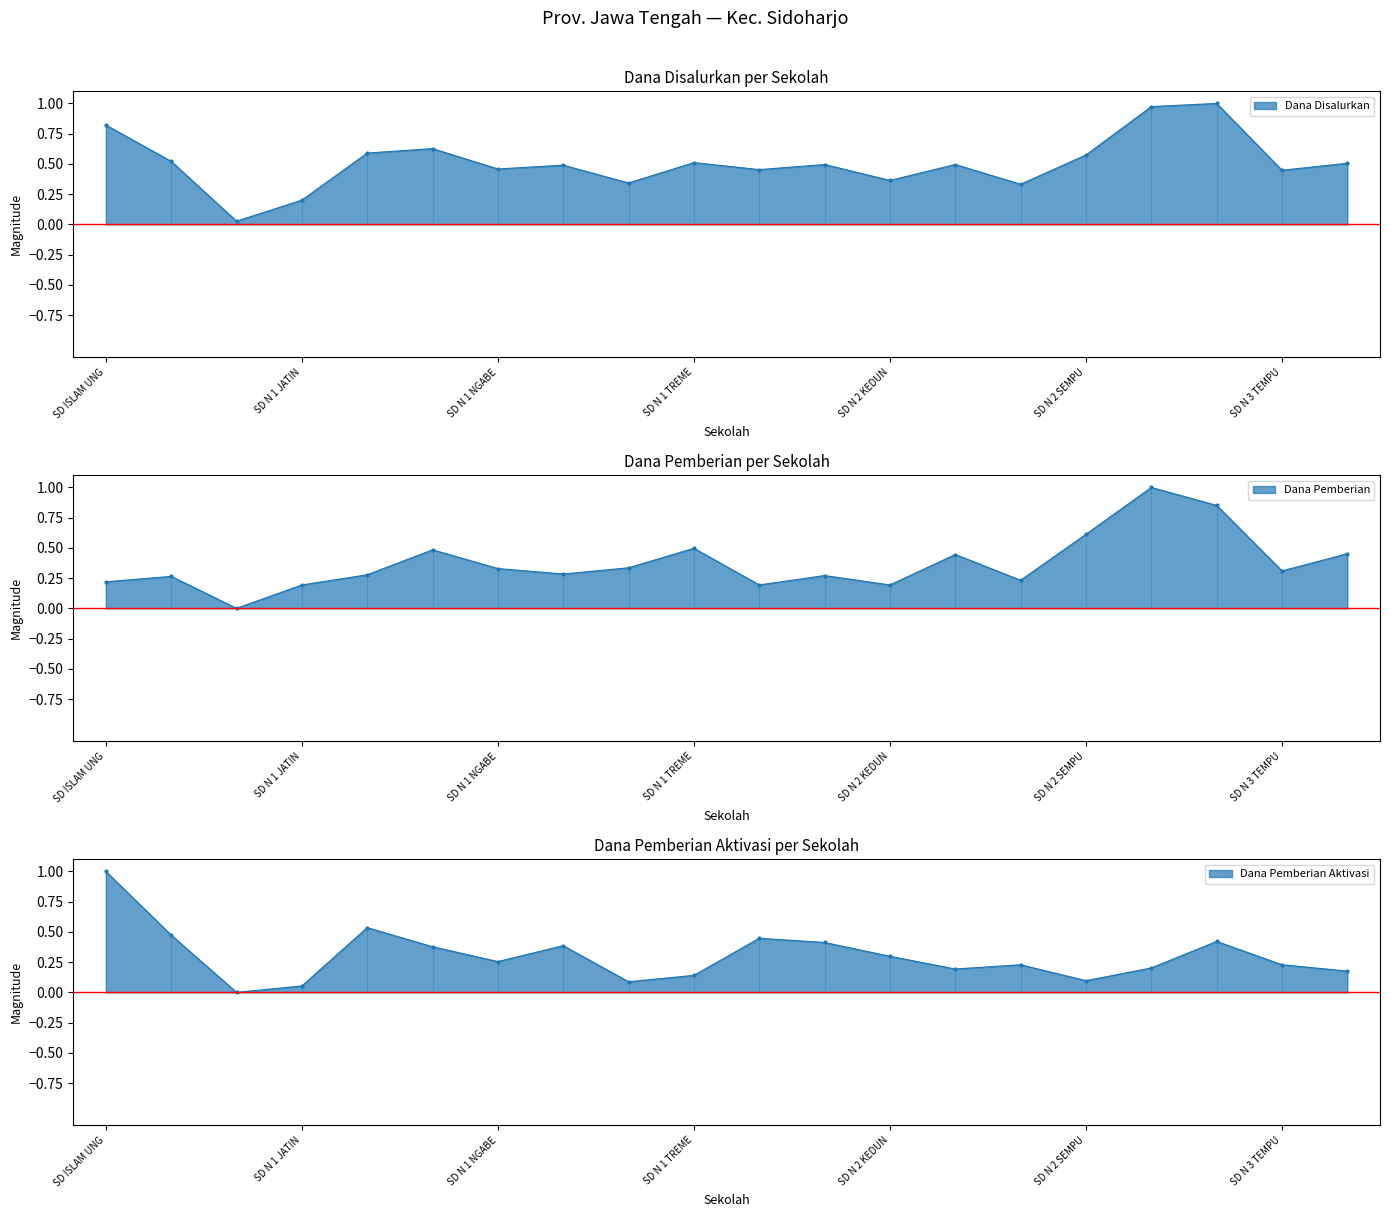

Which series has the largest total across all categories?

Dana Disalurkan